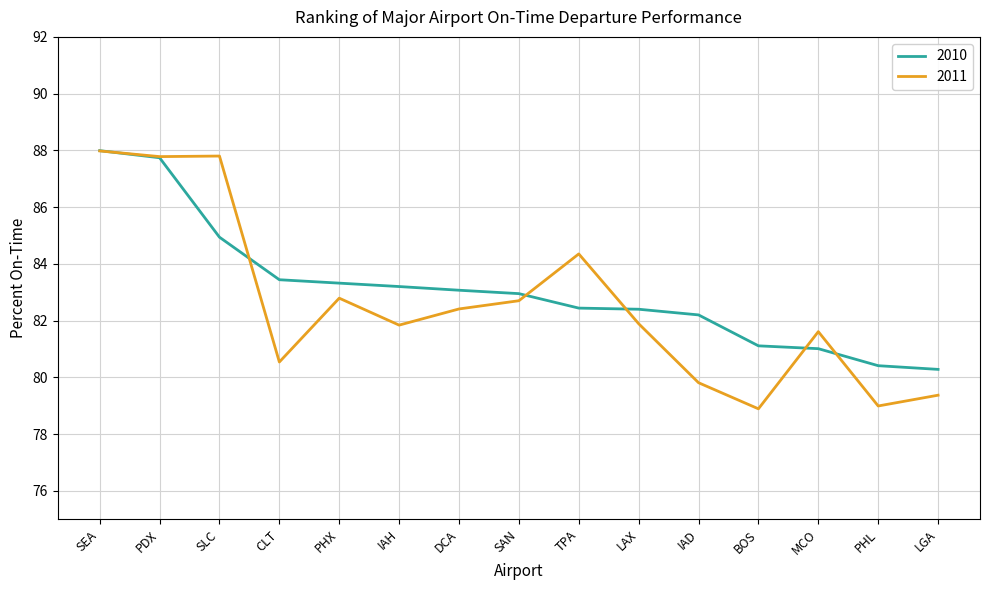

What is the difference between the 2011 values at IAH and IAD?

2.0